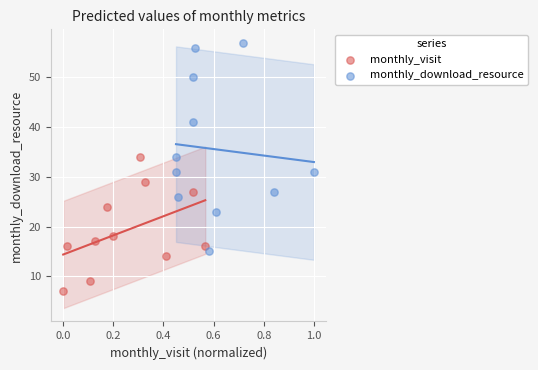

What are all the series names shown in the legend?

monthly_visit, monthly_download_resource